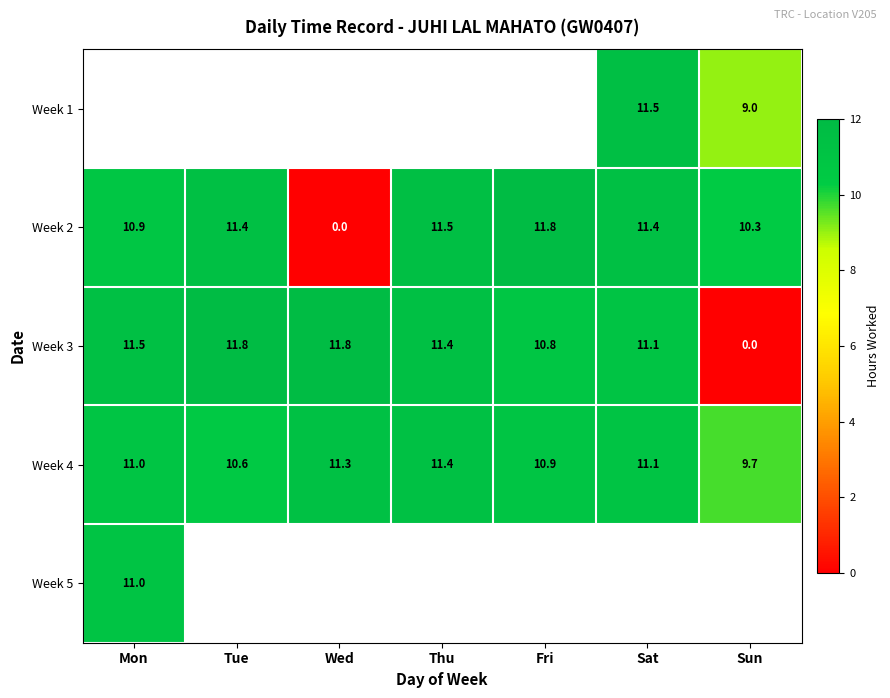

At which label is Week 2 closest to 5?

Wed